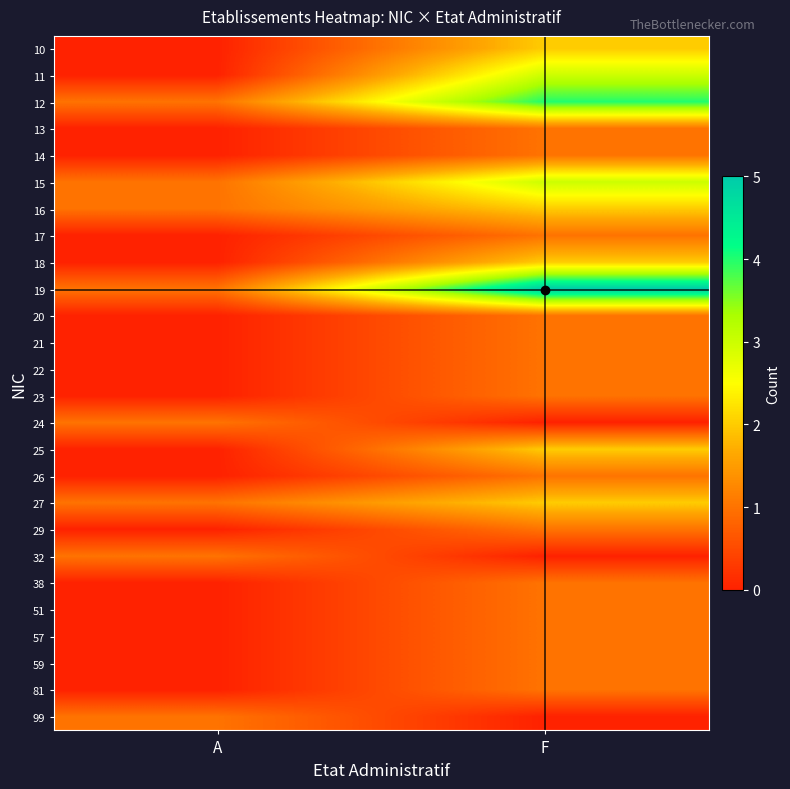

At how many categories does at least one series exceed 3?

1